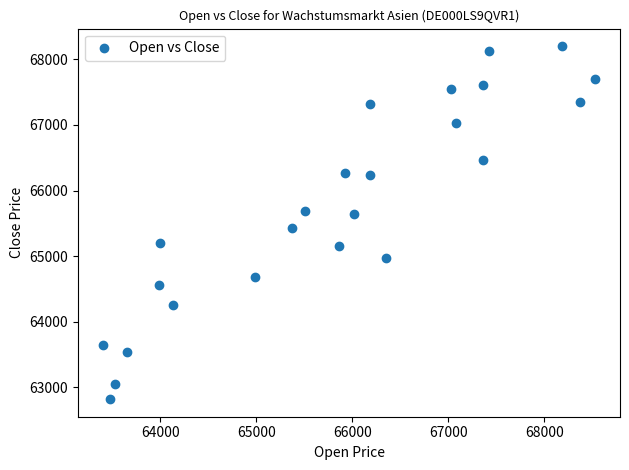

What Y value in the scatter plot is closest to 65510?

65436